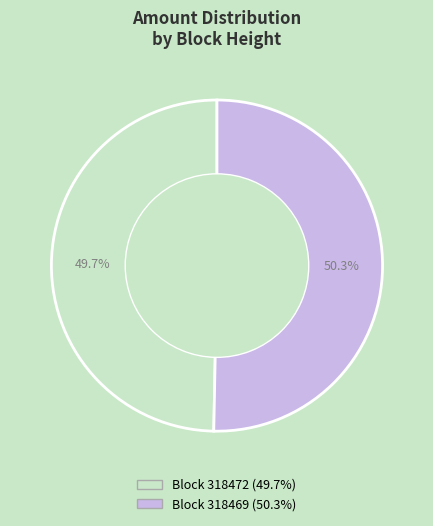

Does any single category account for the majority?

Yes